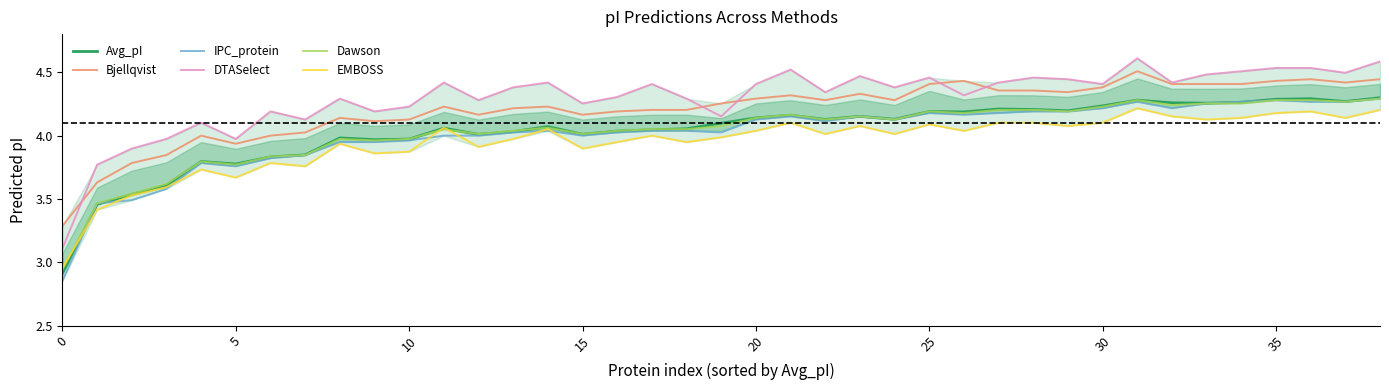

True or false: DTASelect and Dawson intersect in this chart.

False